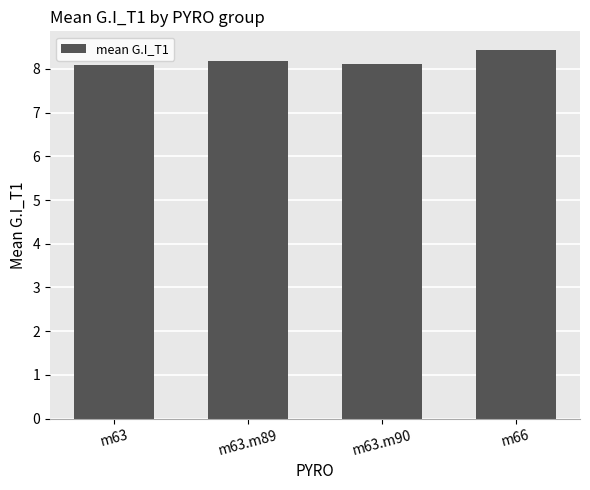

What is the difference between the maximum and minimum values?

0.4